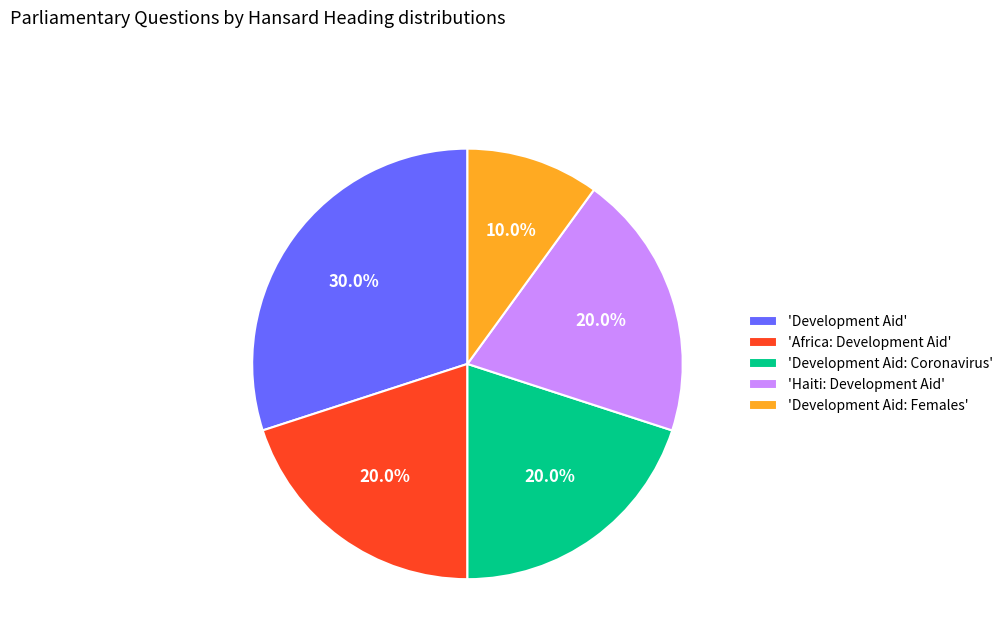

How many slices are in this pie chart?

5